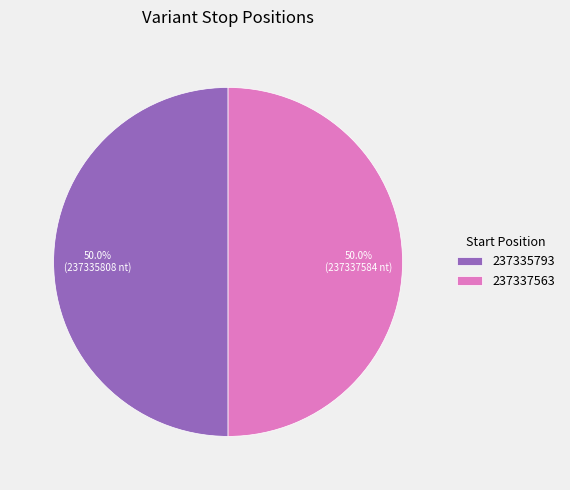

Do 237335793 and 237337563 together represent more than half of the pie?

Yes